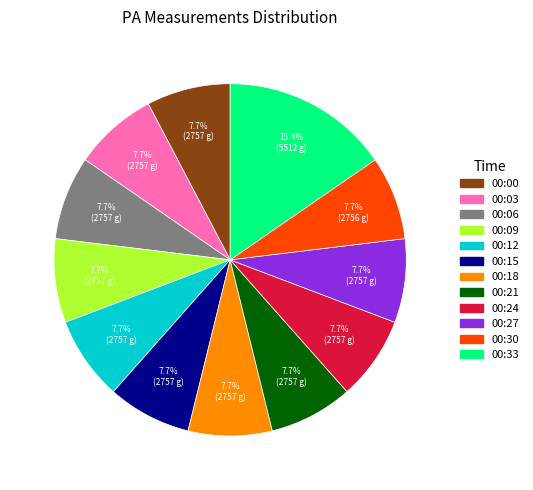

Does any single category account for the majority?

No